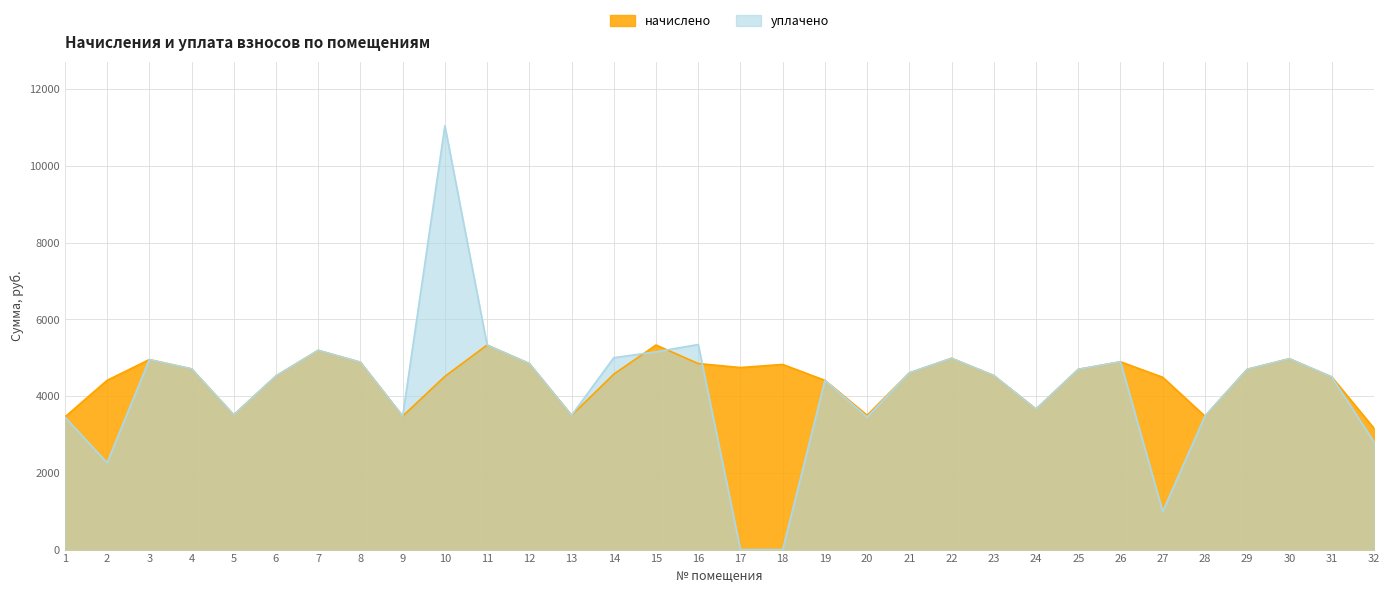

How many values in уплачено are above zero?

30